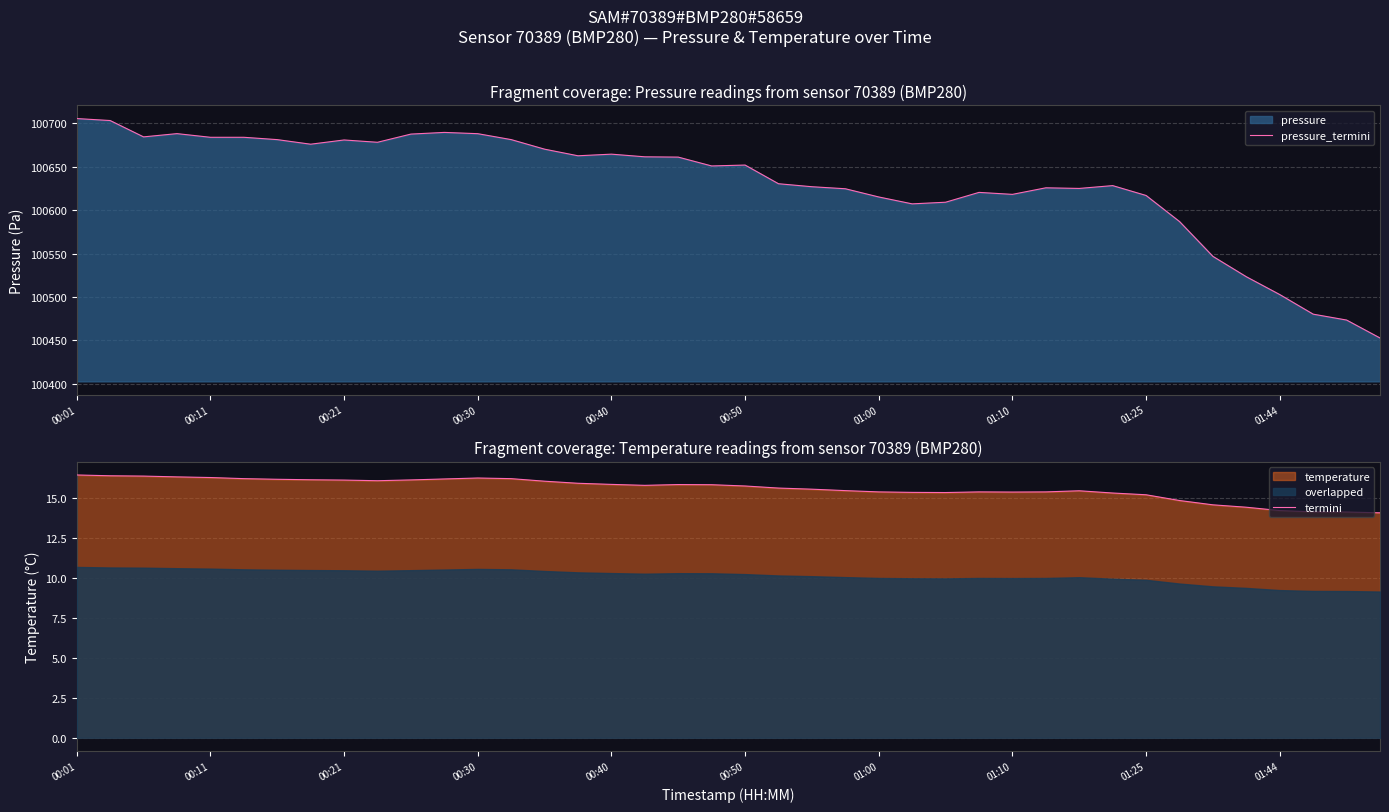

True or false: termini and pressure_termini intersect in this chart.

False